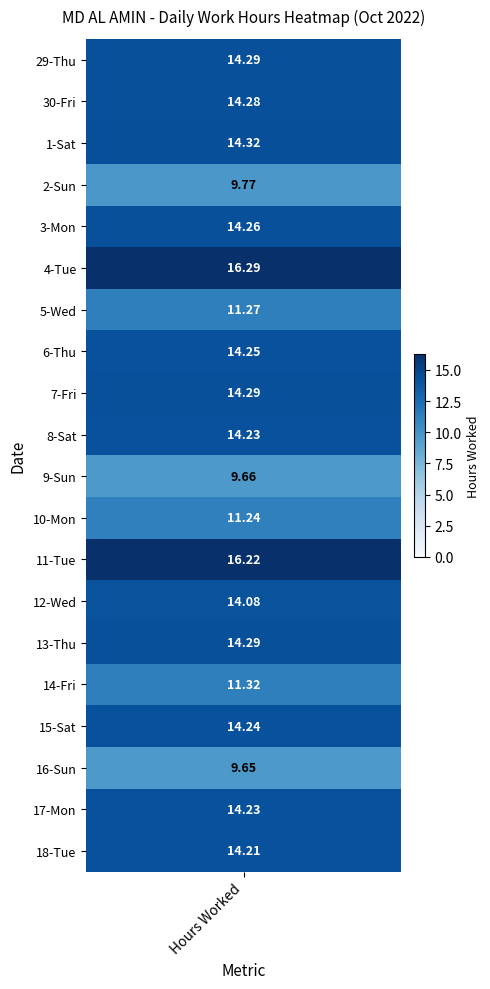

At how many categories does at least one series exceed 13?

1